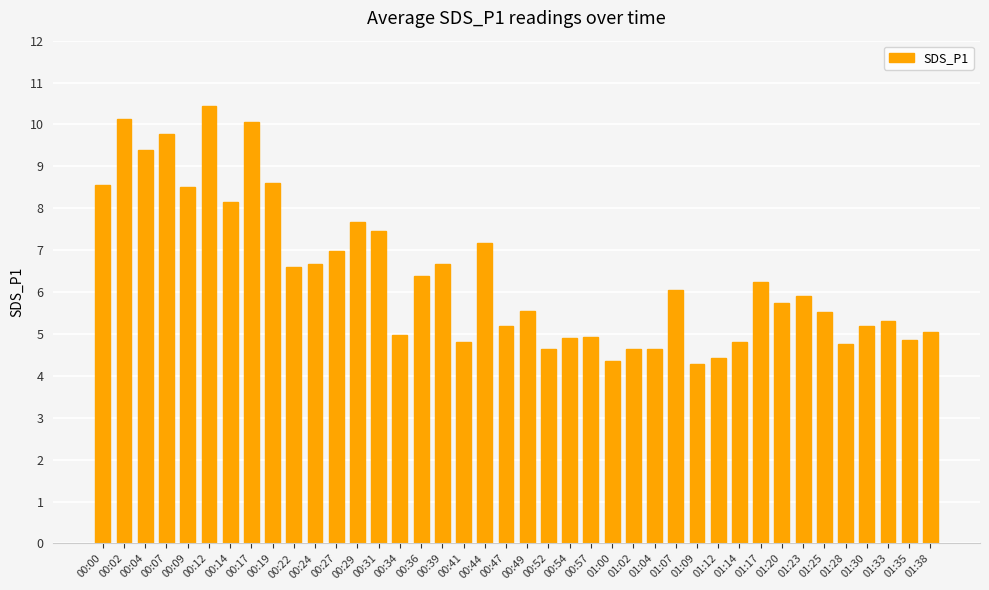

Which has a higher value, 00:00 or 00:17?

00:17